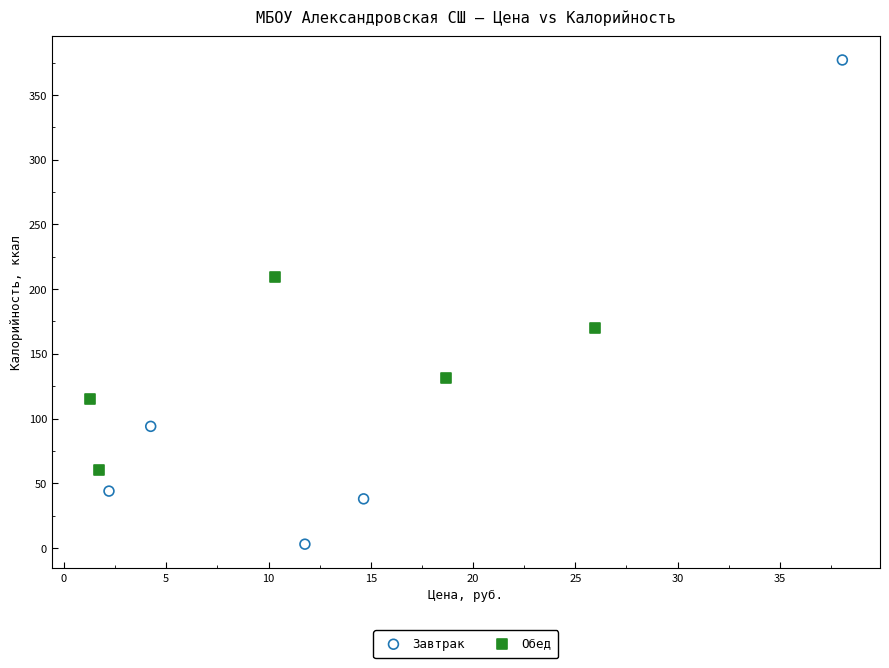

Which series has the widest spread of Y values?

Завтрак